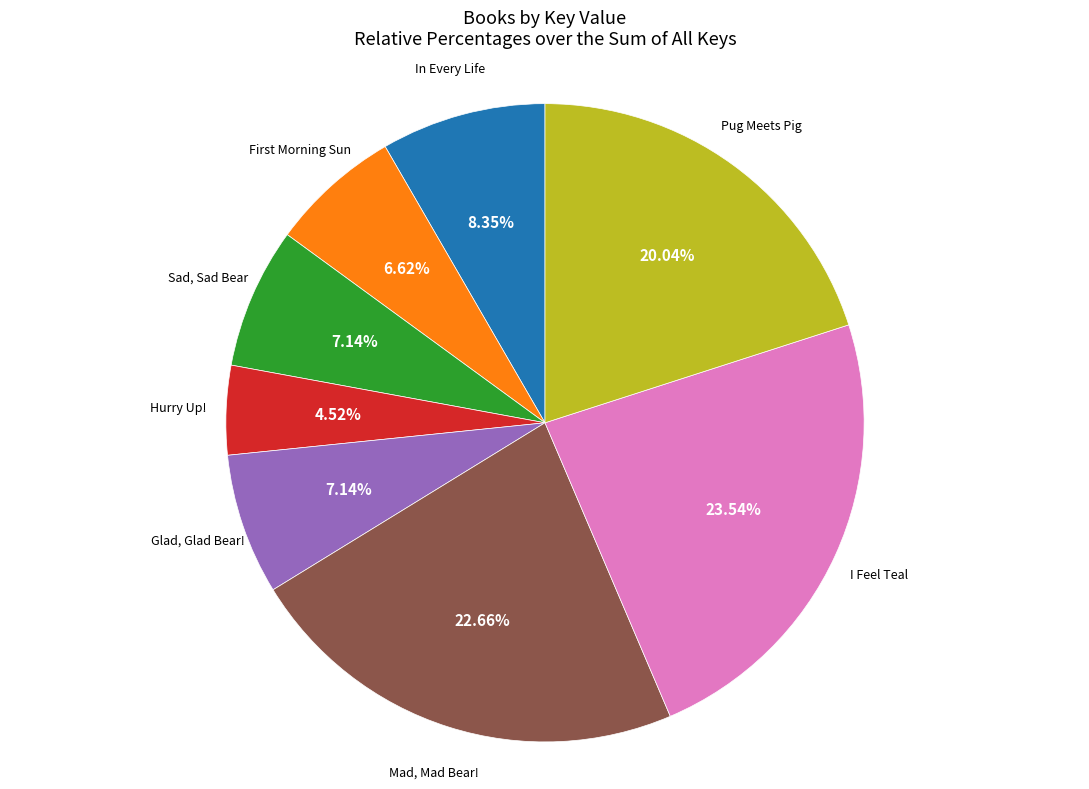

Does any single category account for the majority?

No